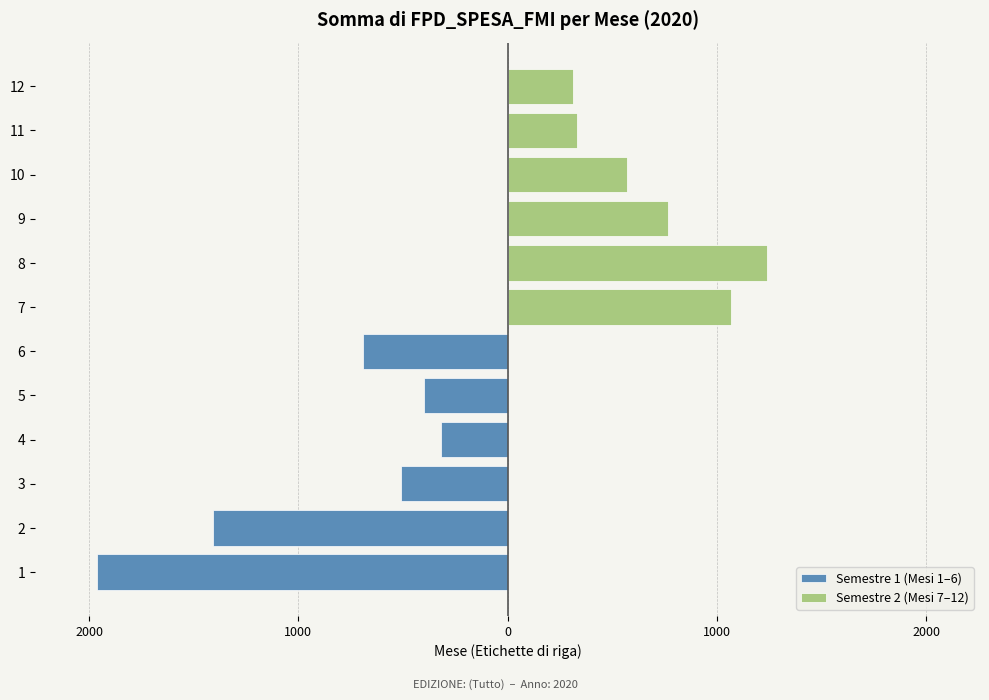

At how many categories does at least one series exceed 113?

6